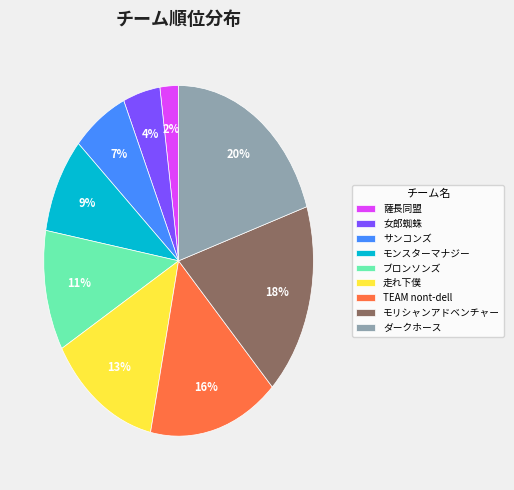

Which has a higher value, ダークホース or モンスターマナジー?

ダークホース